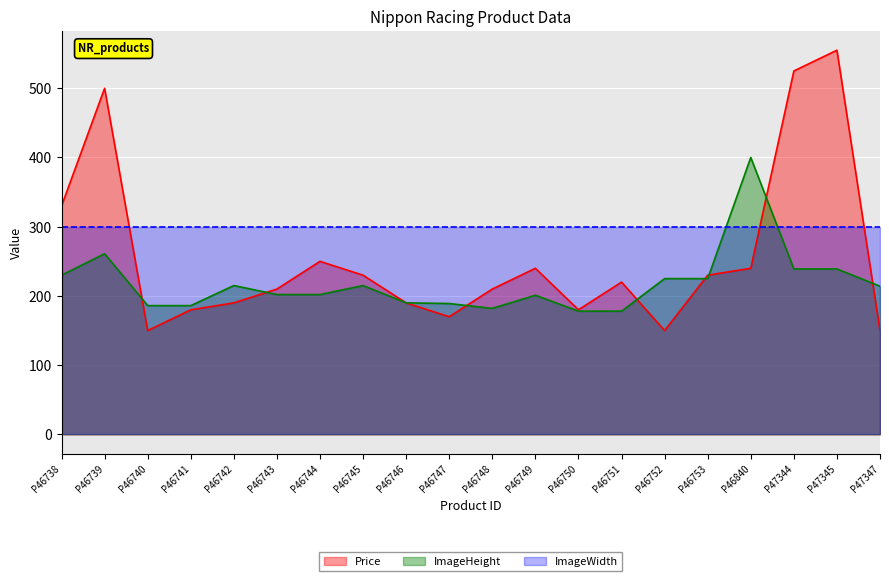

Which series has the largest range (max minus min)?

Price